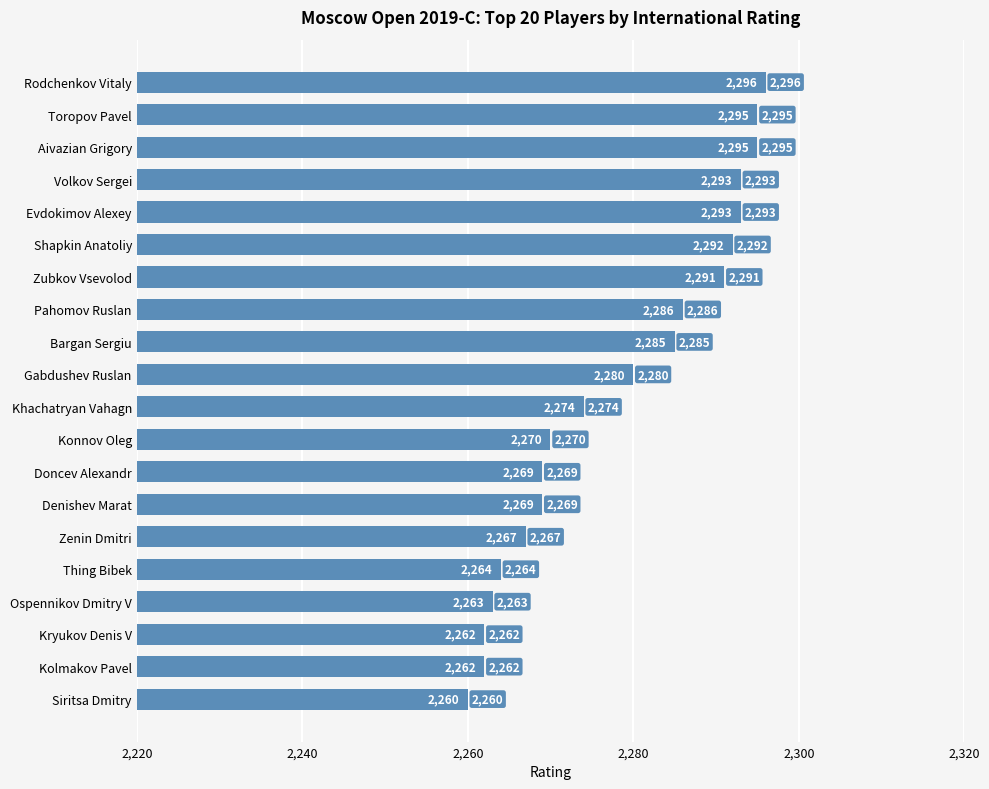

Are the bars horizontal?

Yes